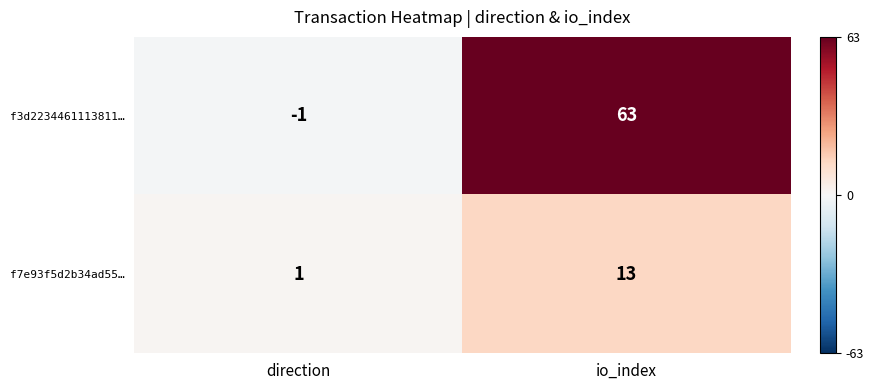

Reading left to right, extract all data points from this chart.

f3d2234461113811…: direction=-1	io_index=63
f7e93f5d2b34ad55…: direction=1	io_index=13